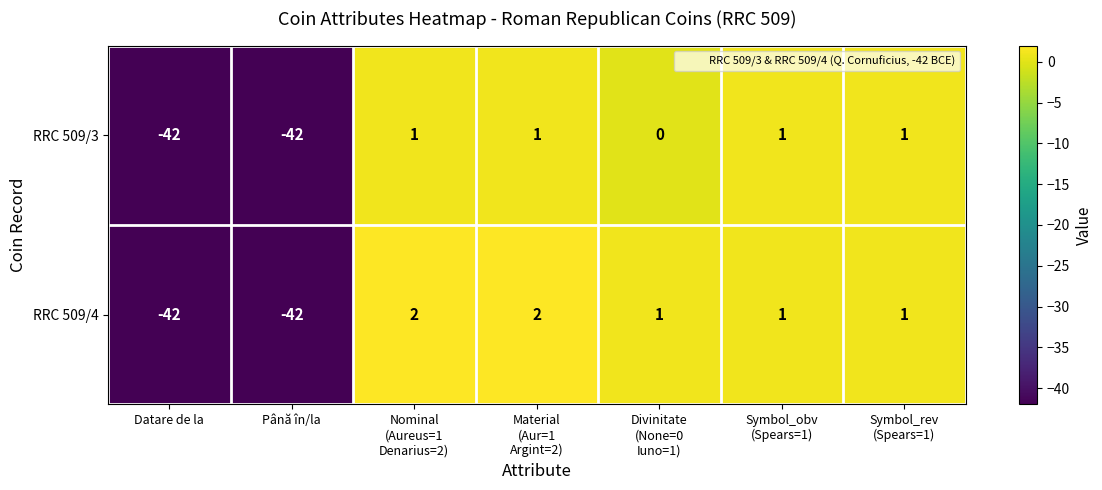

At Material
(Aur=1
Argint=2), list the series in order from smallest to largest.

RRC 509/3, RRC 509/4